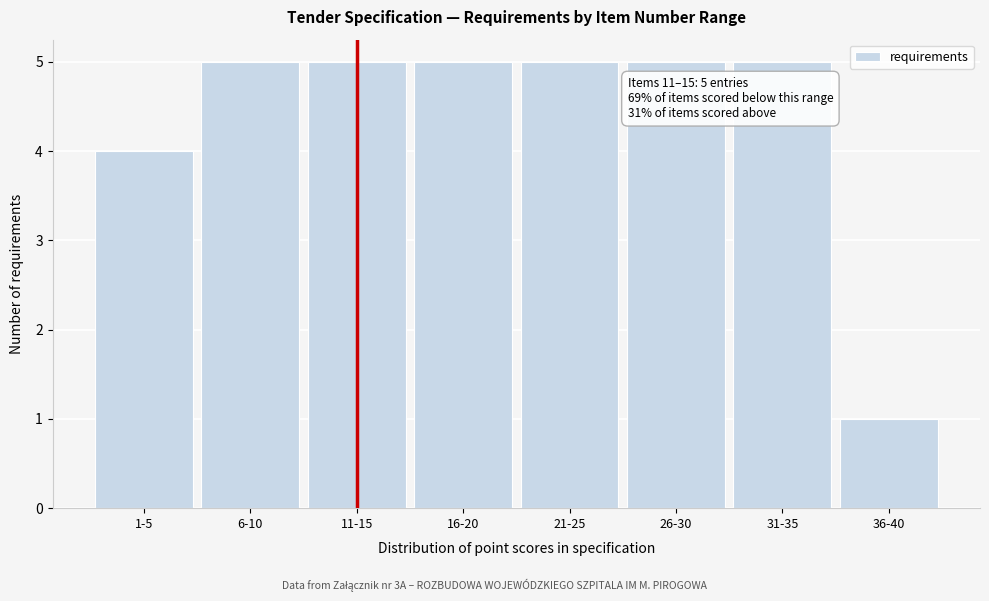

Reading left to right, transcribe all the data shown in this chart.

4	5	5	5	5	5	5	1